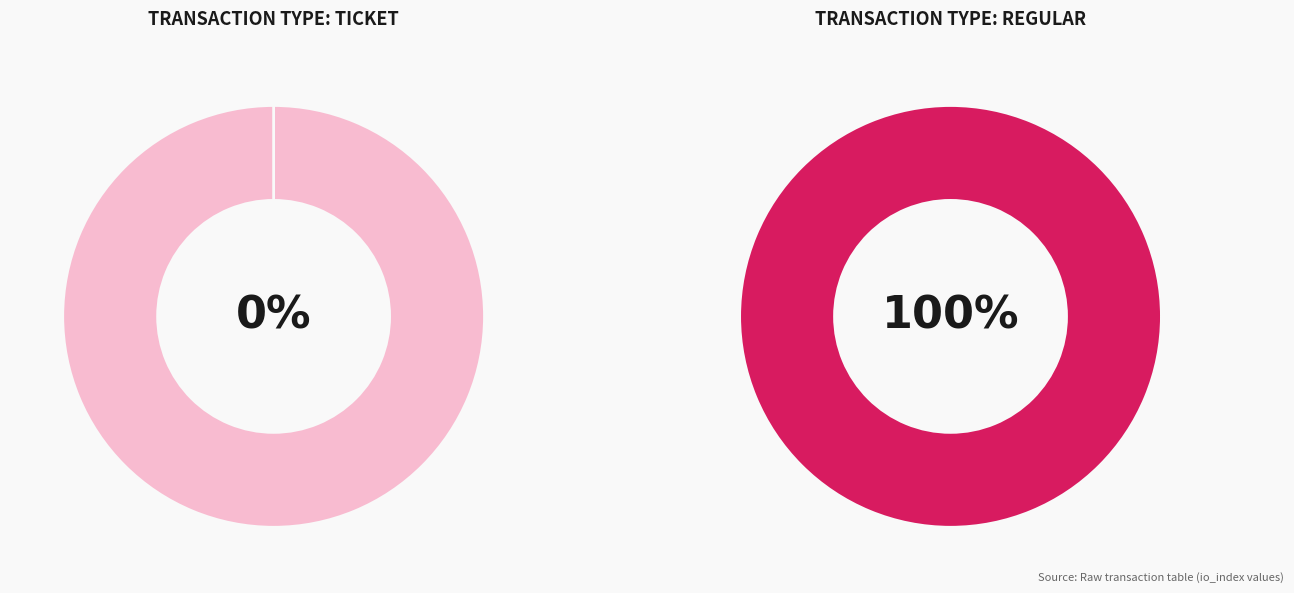

To the nearest percent, what is the combined percentage of Ticket and Regular?

100%